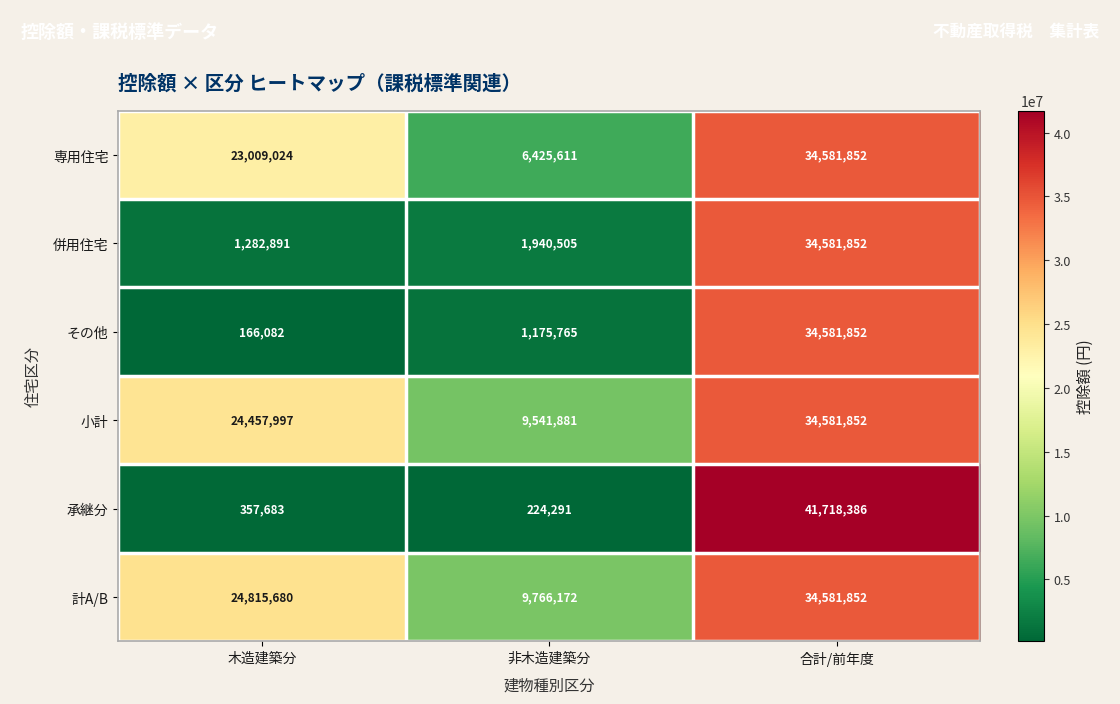

What is the difference between the maximum and minimum values in the 計A/B series?

24815680